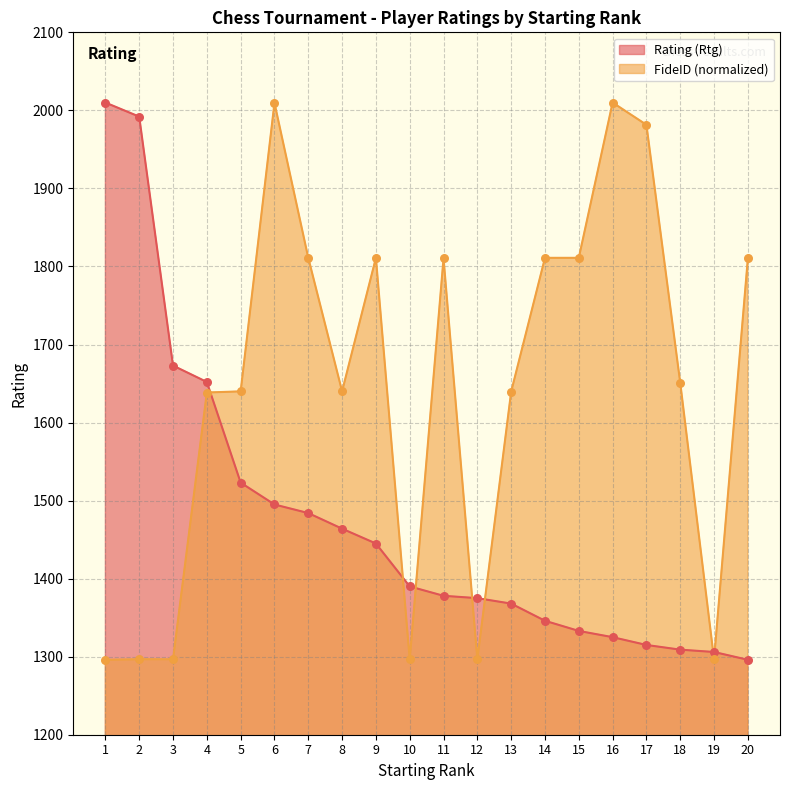

At how many categories does at least one series exceed 1799?

11